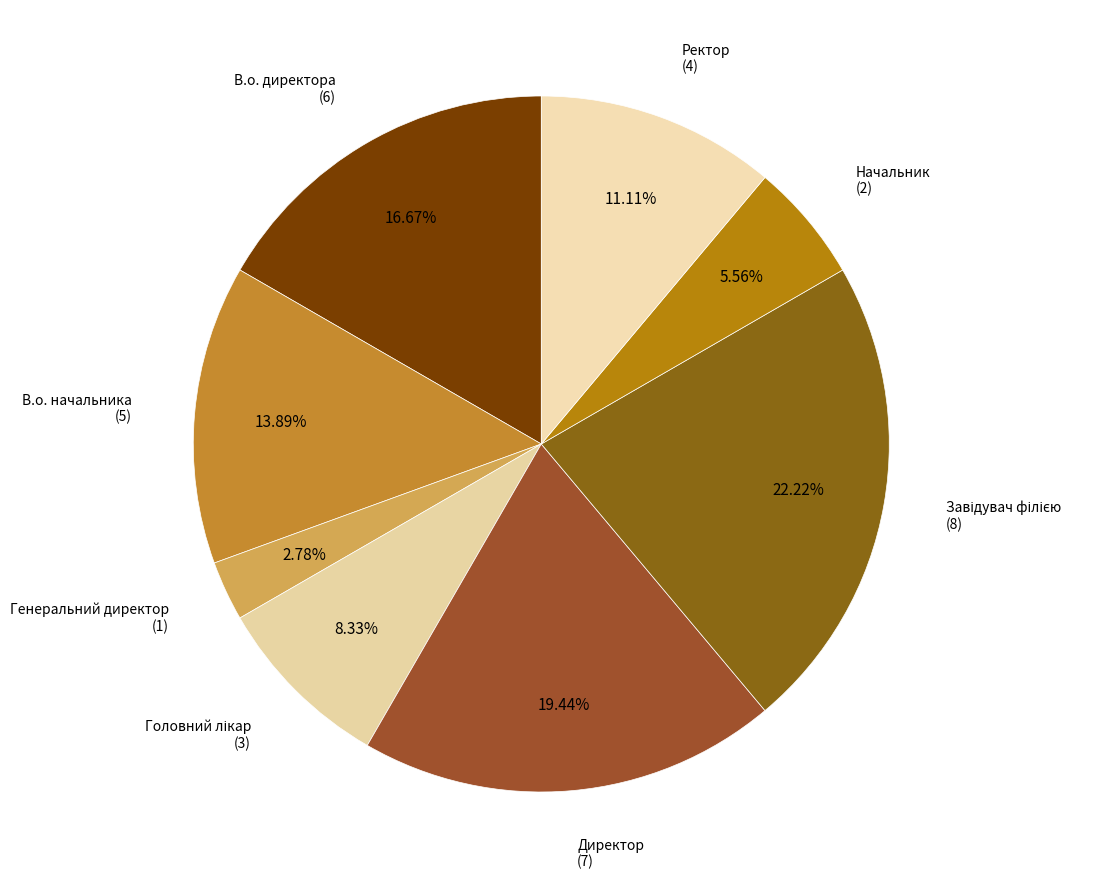

What is the largest slice in the pie chart?

Завідувач філією